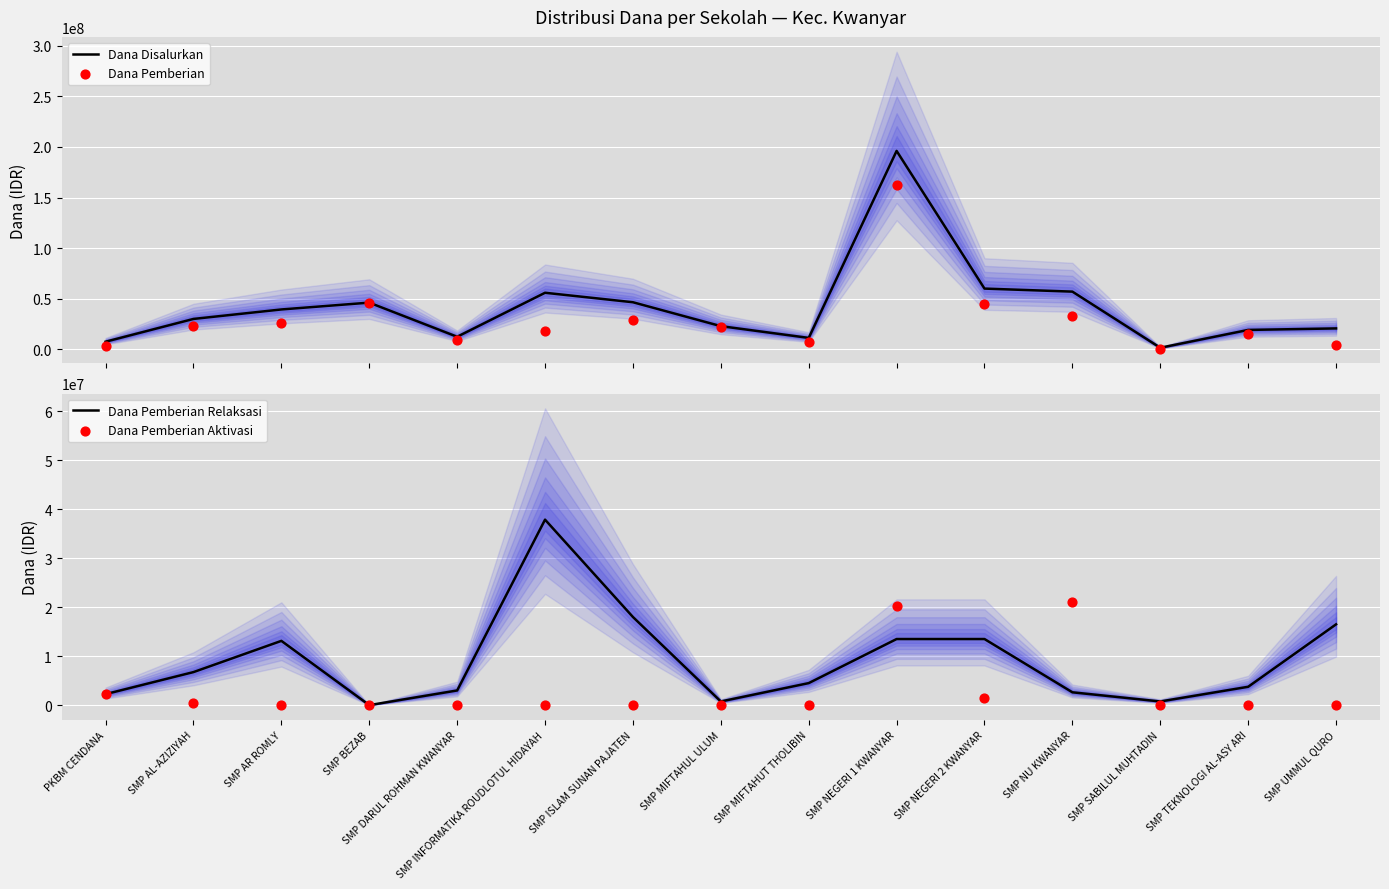

What is the total value across all series at SMP TEKNOLOGI AL-ASY ARI?

38250000